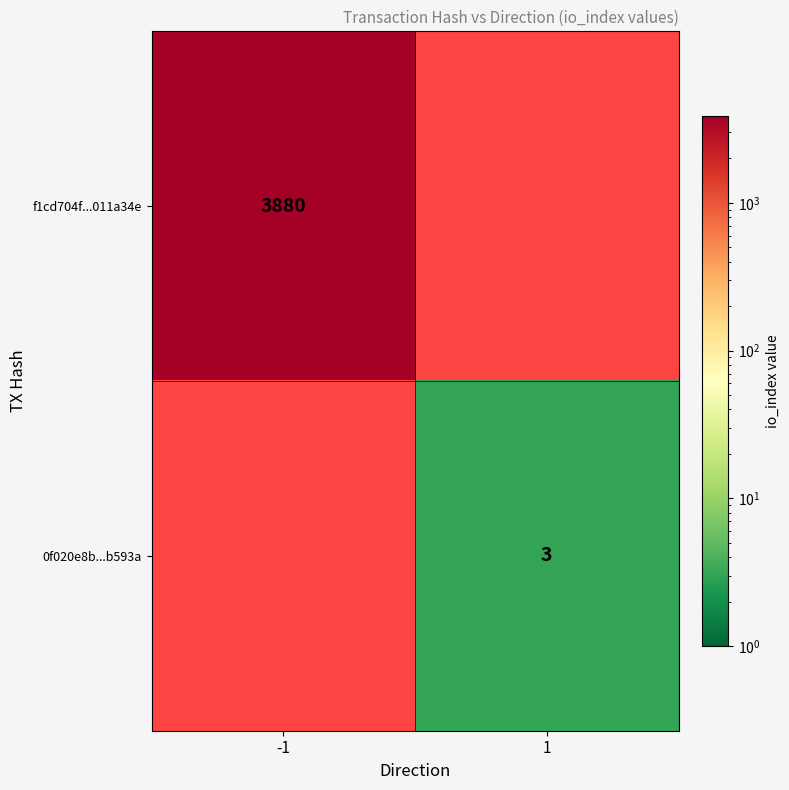

How many categories are shown in the chart?

2